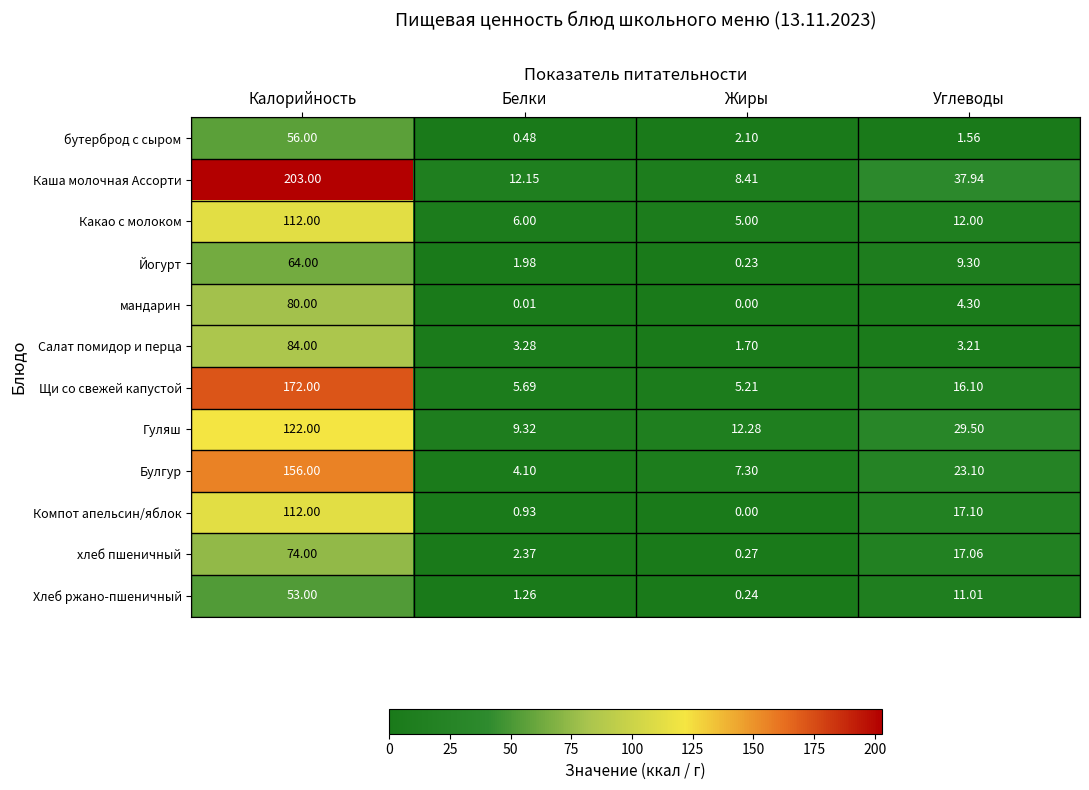

What is the spread (max minus min) of values at Калорийность?

150.0